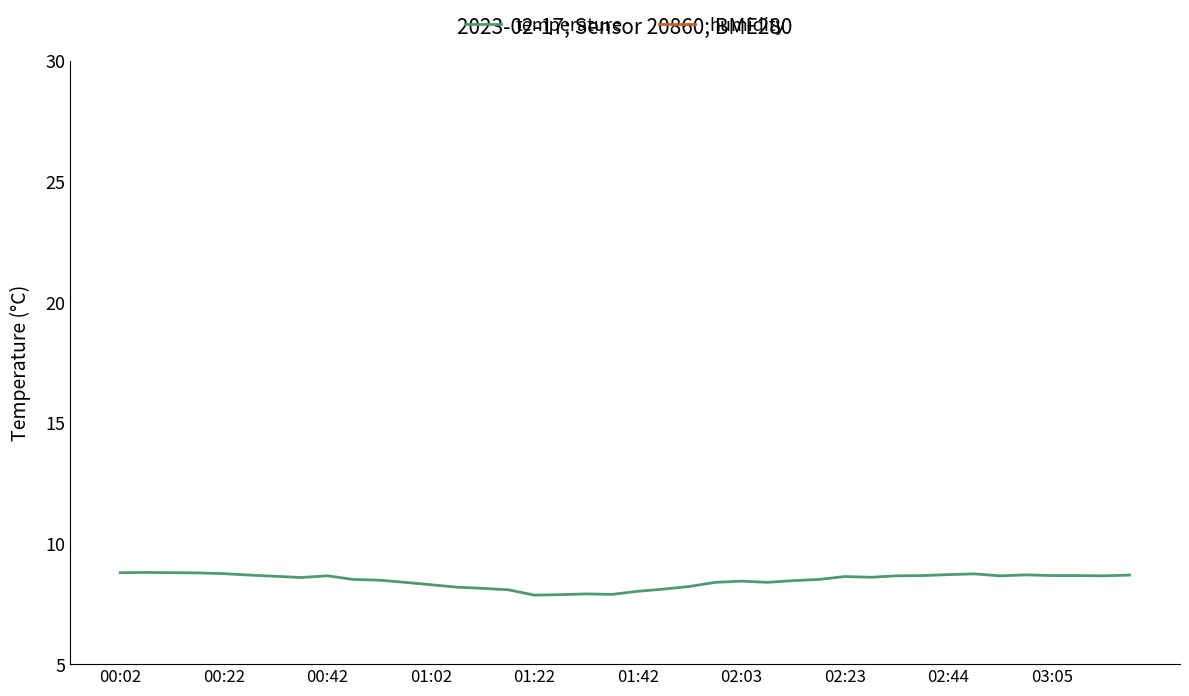

Is it true that temperature equals 8.8 at 00:22?

True